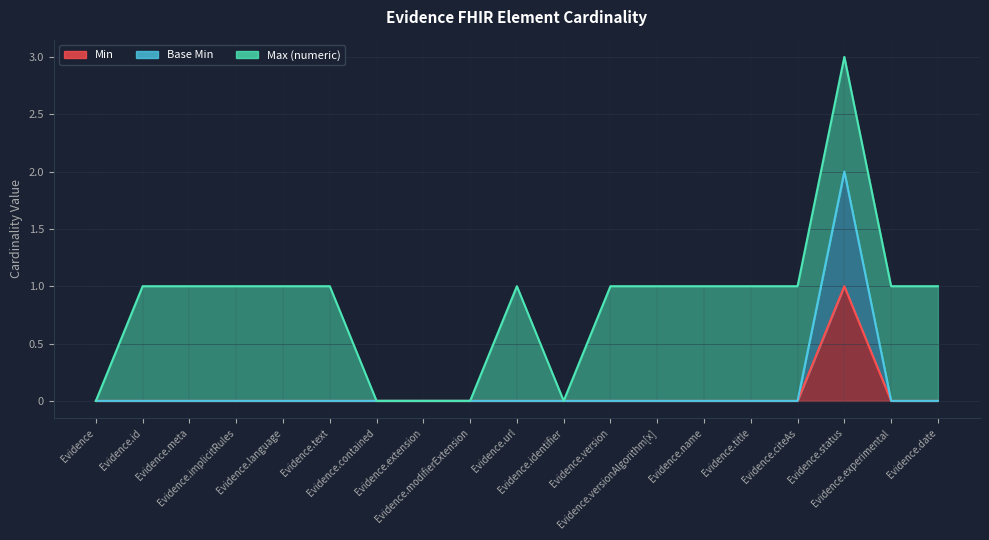

True or false: Base Min and Min cross at least once.

False